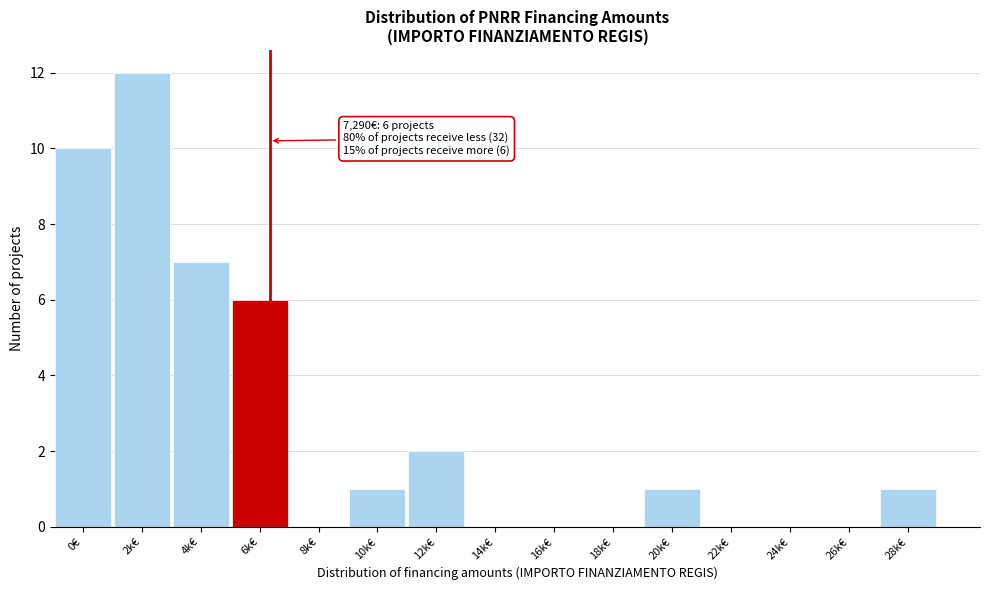

Reading left to right, list all the values displayed in this chart.

0€=10	2k€=12	4k€=7	6k€=6	8k€=0	10k€=1	12k€=2	14k€=0	16k€=0	18k€=0	20k€=1	22k€=0	24k€=0	26k€=0	28k€=1